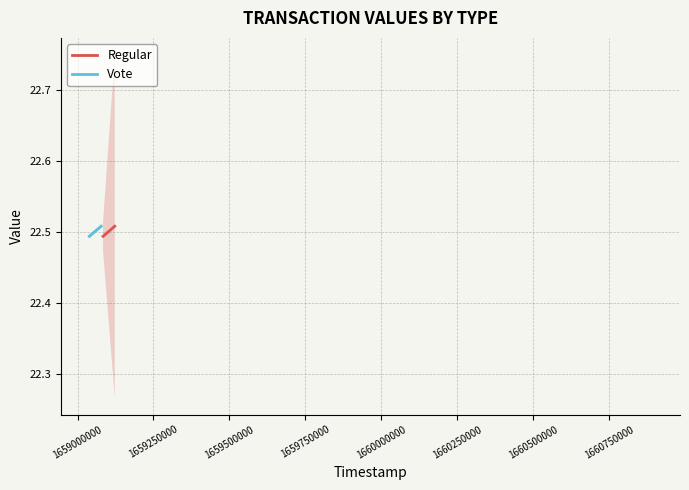

How many values in the Regular series exceed 22?

3